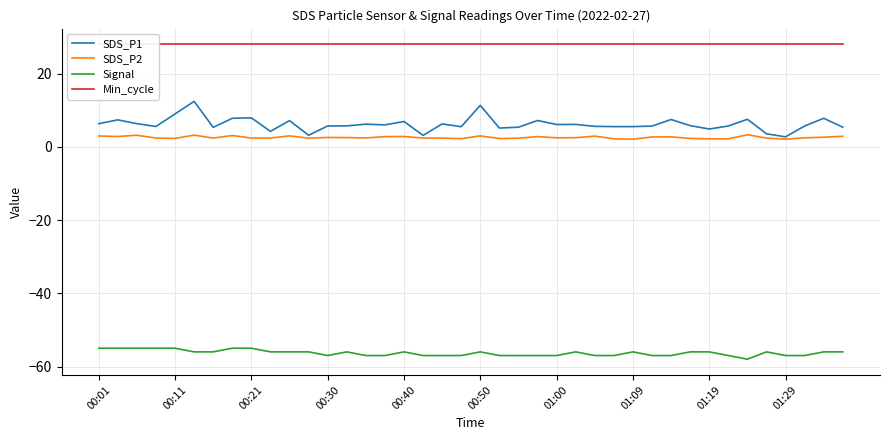

What is the highest value of the Signal series?

-55.0